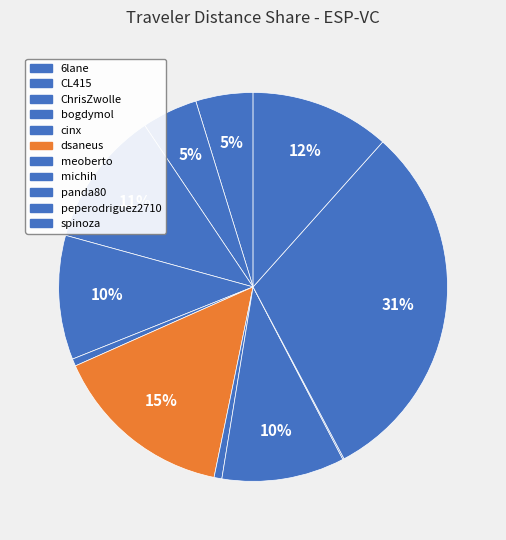

The CL415 slice represents 5% of the pie. True or false?

True